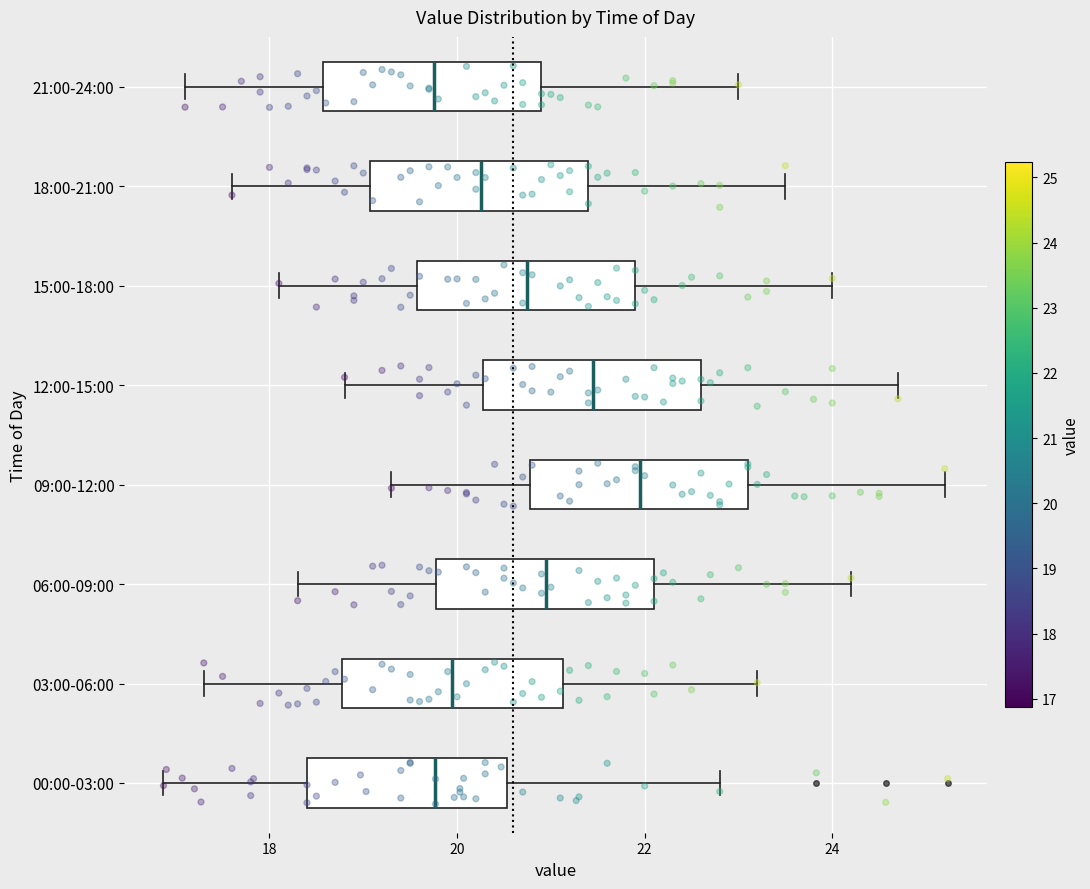

Reading bottom to top, read every box against the x-axis: the position of its median line, the range the box covers, and the ends of its whiskers. The values are not printed on the chart, so give them approximately, as read against the axis.

00:00-03:00: median 19.8, box 18.4 to 20.6, whiskers 16.8 to 22.8
03:00-06:00: median 20.0, box 18.8 to 21.2, whiskers 17.4 to 23.2
06:00-09:00: median 21.0, box 19.8 to 22.2, whiskers 18.4 to 24.2
09:00-12:00: median 22.0, box 20.8 to 23.2, whiskers 19.4 to 25.2
12:00-15:00: median 21.4, box 20.2 to 22.6, whiskers 18.8 to 24.8
15:00-18:00: median 20.8, box 19.6 to 22.0, whiskers 18.2 to 24.0
18:00-21:00: median 20.2, box 19.0 to 21.4, whiskers 17.6 to 23.6
21:00-24:00: median 19.8, box 18.6 to 21.0, whiskers 17.2 to 23.0